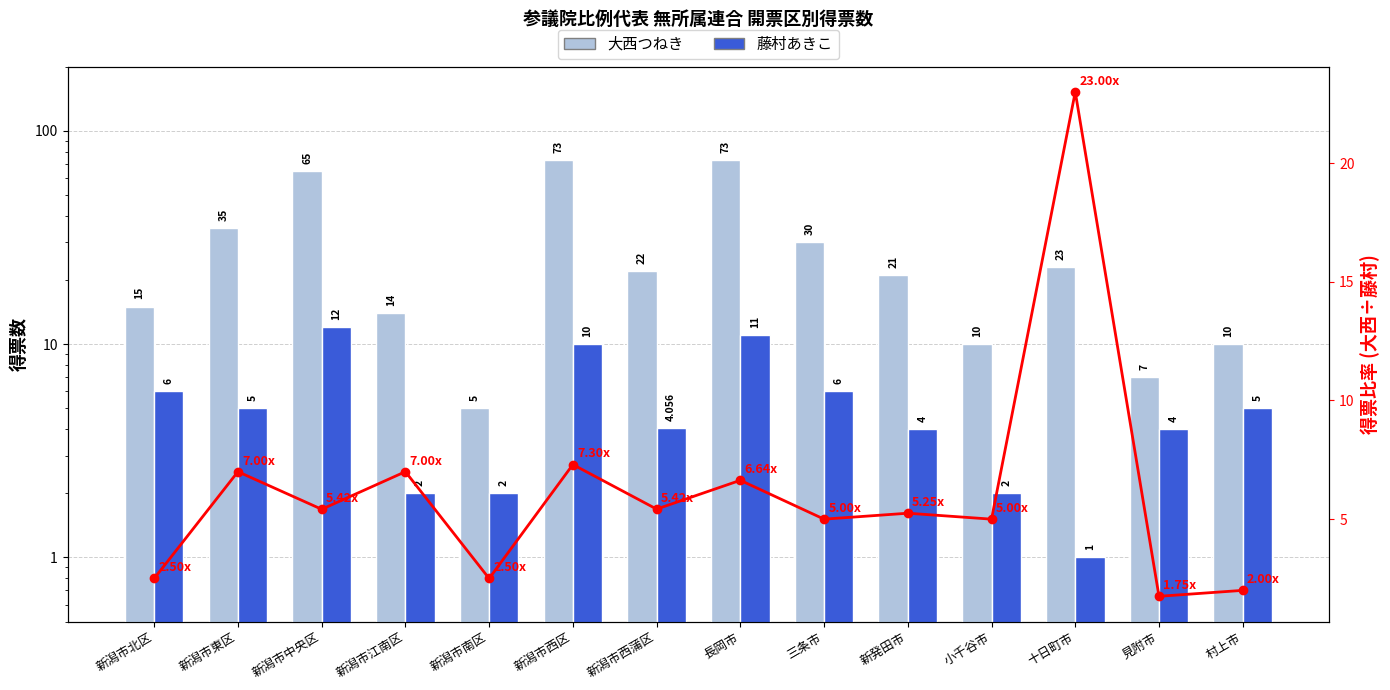

What is the difference between the maximum and second lowest values in the 得票比率 series?

21.0